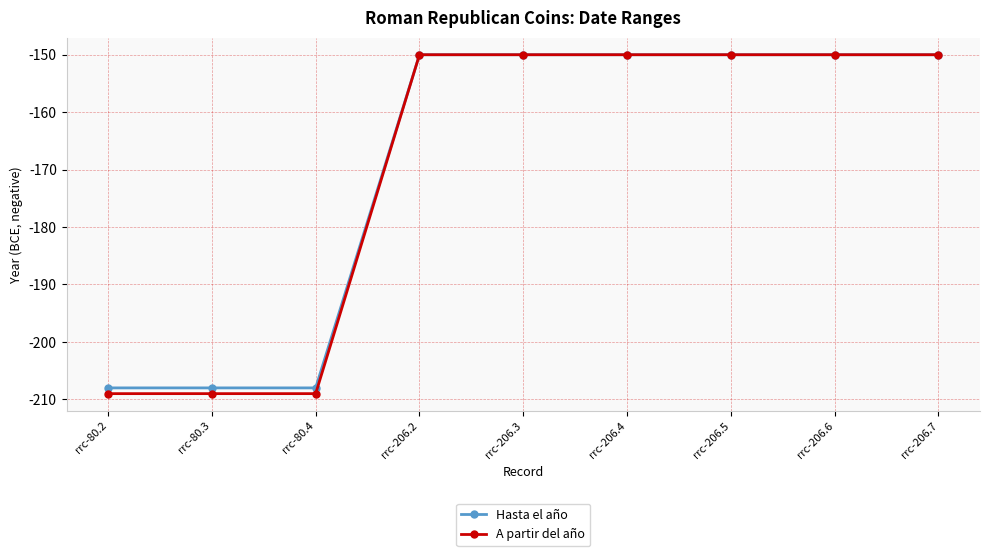

How many data points does each series have?

9